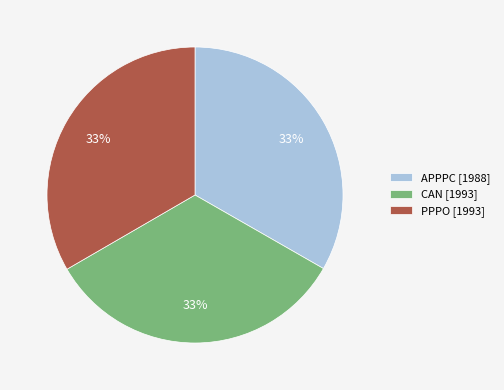

Approximately how many times larger is the value at APPPC [1988] compared to CAN [1993]?

1.0